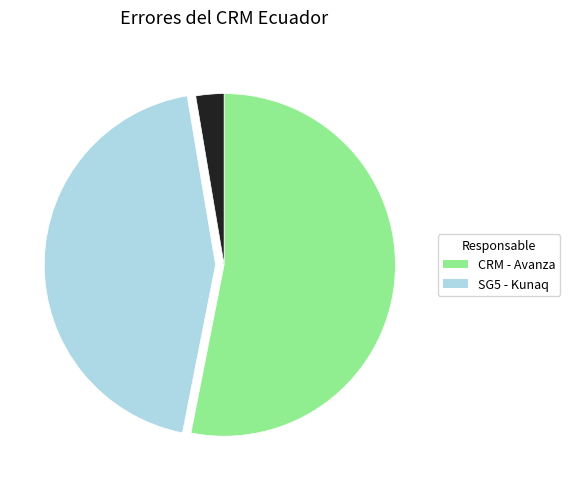

Is there any slice that represents more than half of the pie?

Yes